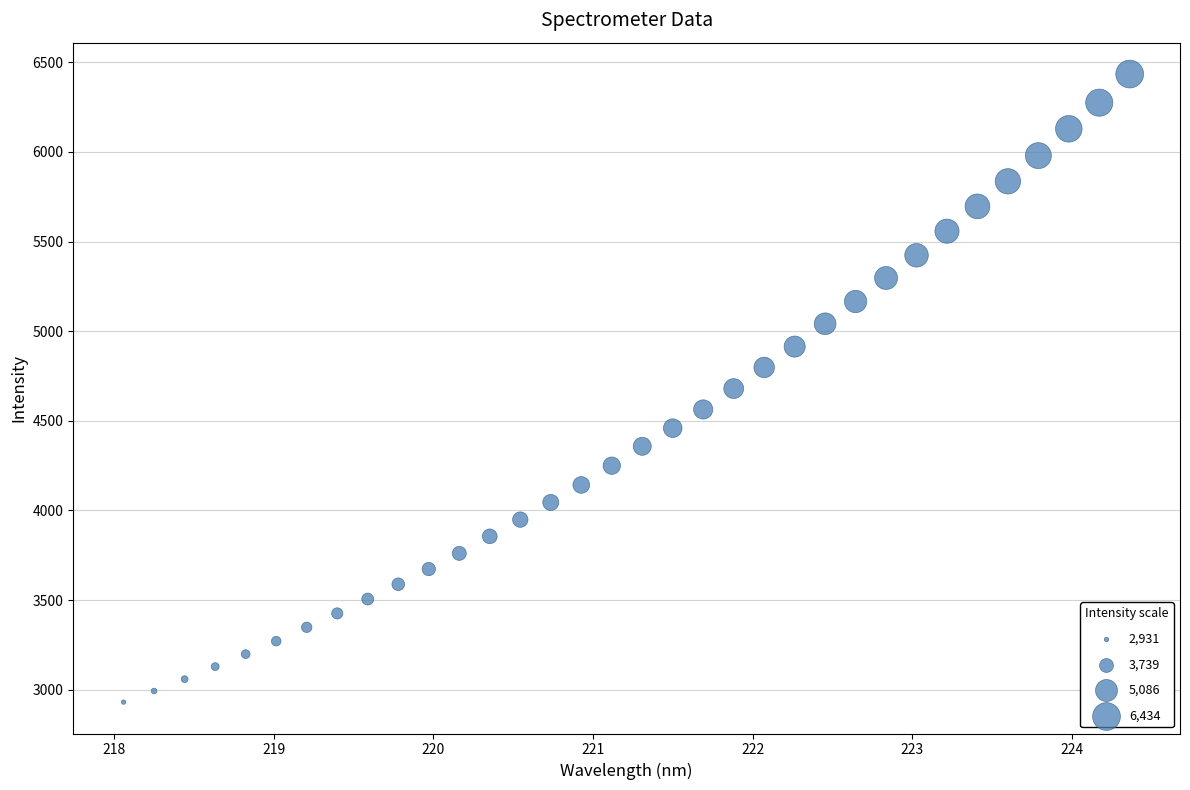

What is the range of X values (max minus min)?

6.3